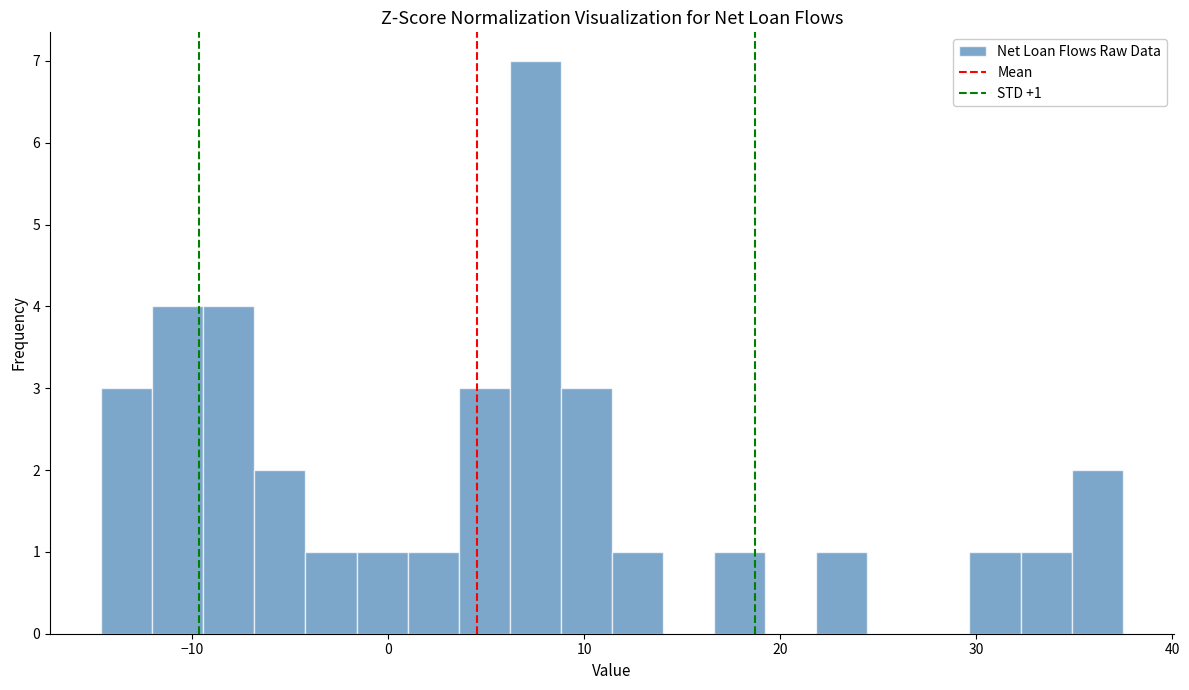

Around what value on the x-axis is the tallest bar? Give the approximate position of its centre, as read against the axis.

8